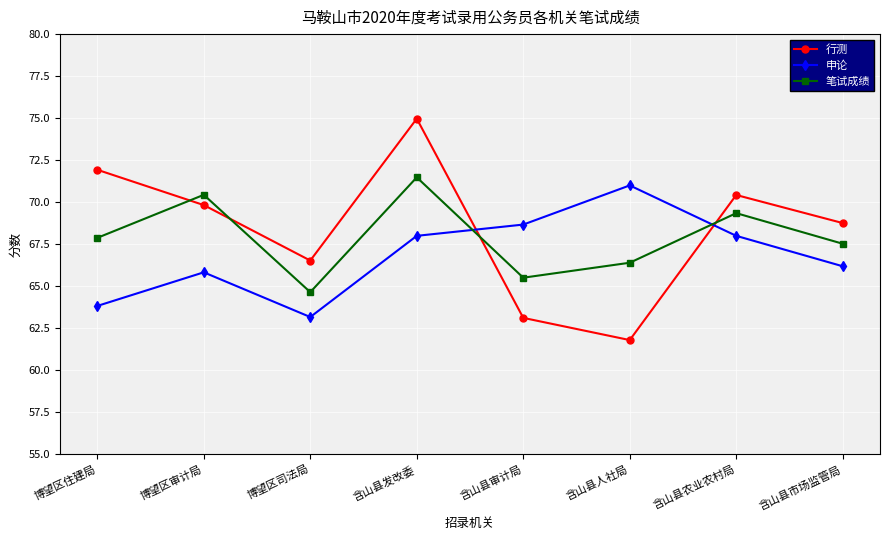

What is the difference between the second highest and minimum values in the 申论 series?

5.5